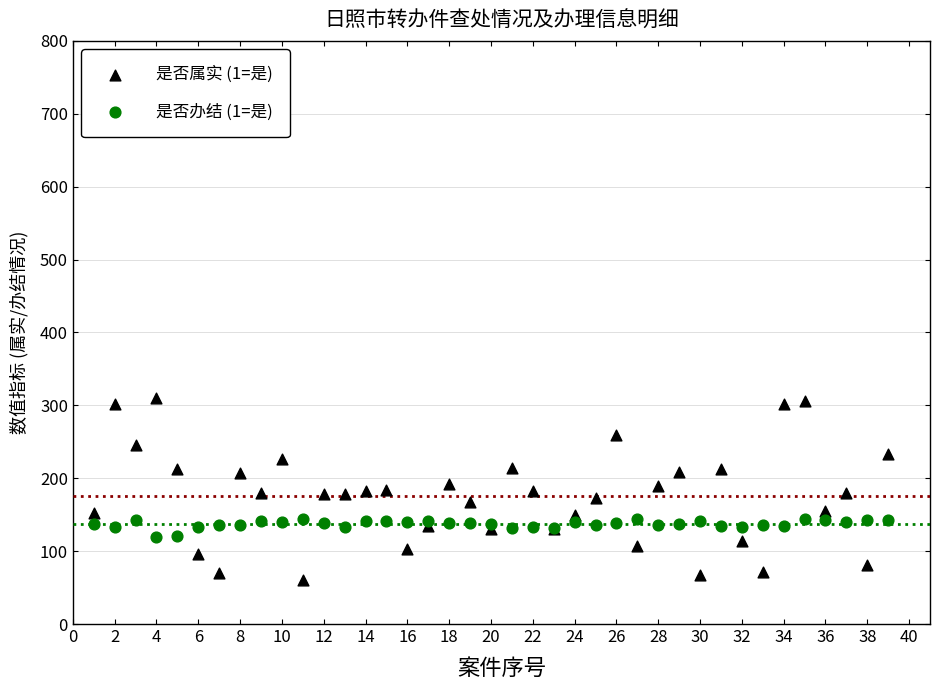

What is the X range (max minus min) for the scatter plot?

38.0